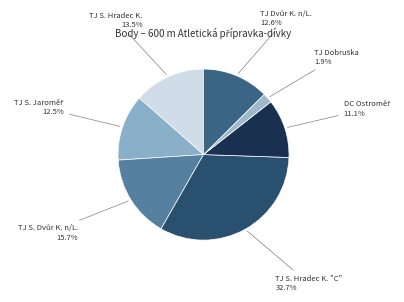

How many segments does this pie chart have?

7